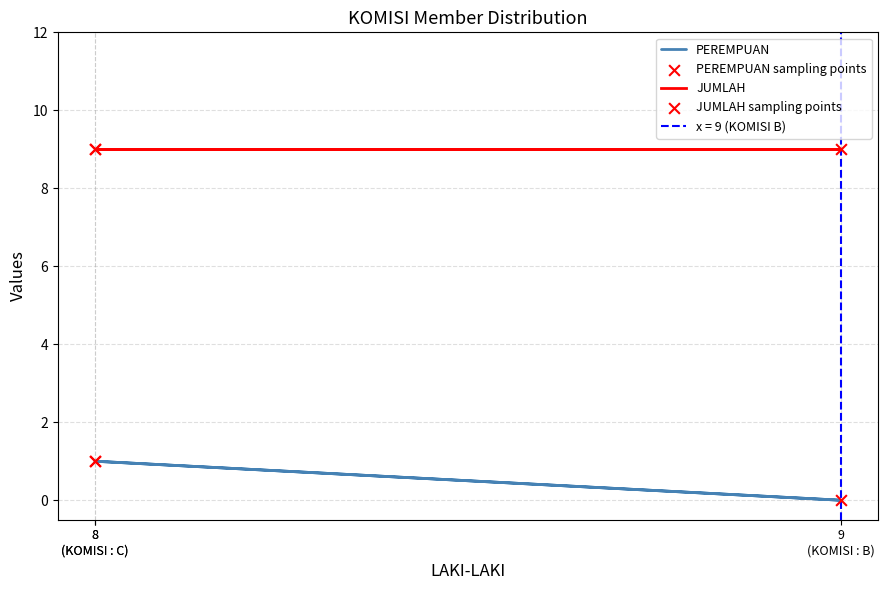

Which series has the widest spread of Y values?

PEREMPUAN